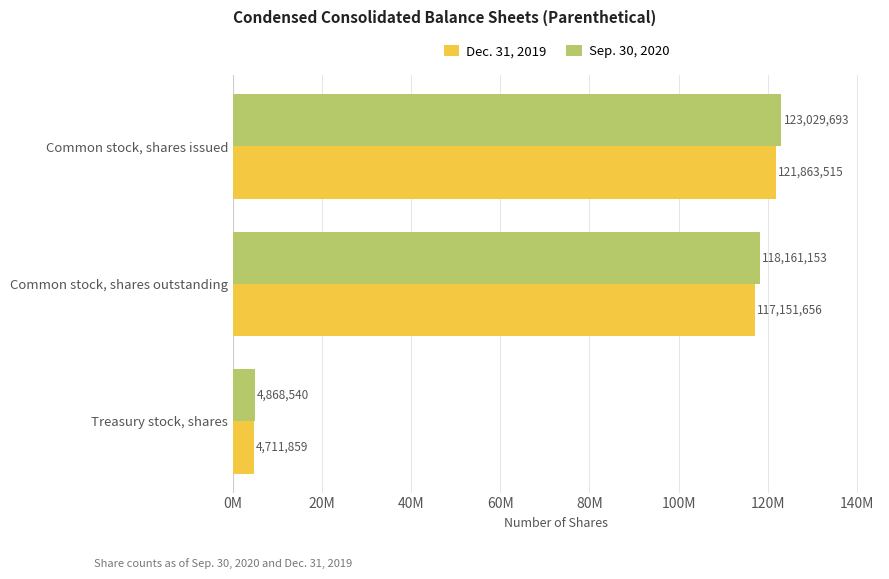

Rank the series by their maximum value, from lowest to highest.

Dec. 31, 2019, Sep. 30, 2020